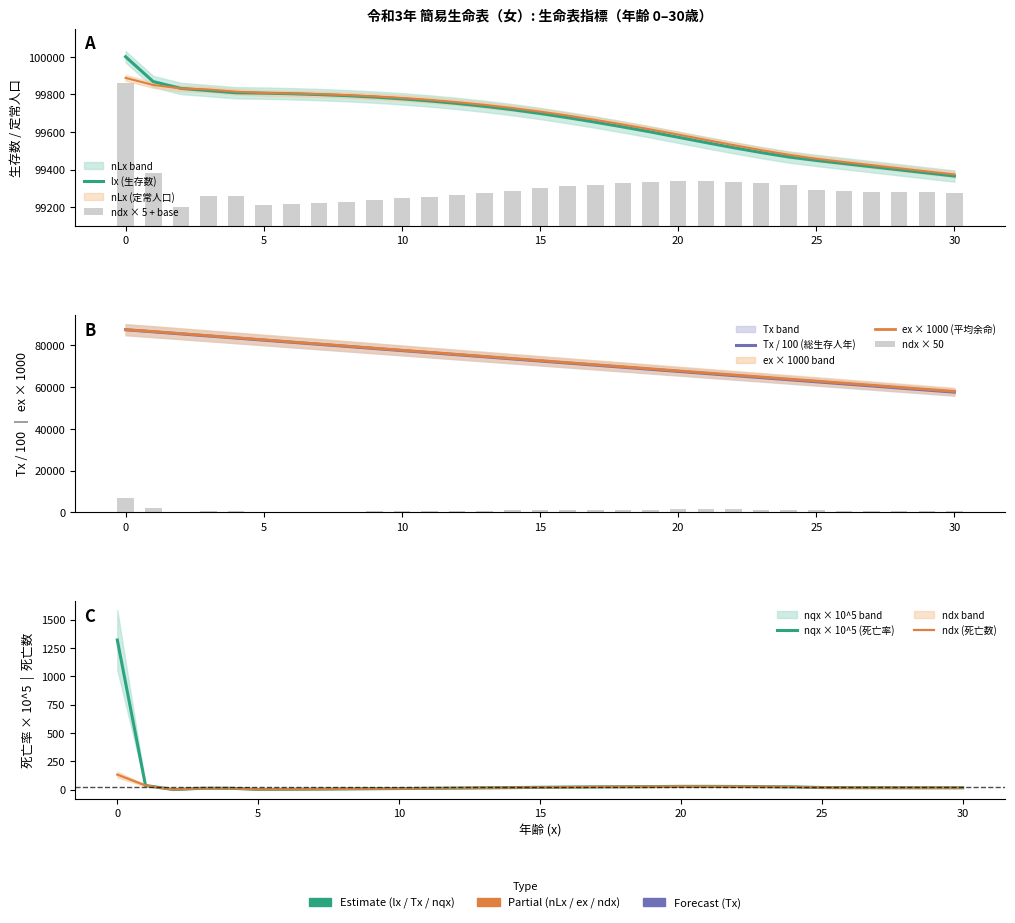

What value does the nLx series have at 17?

99664.2